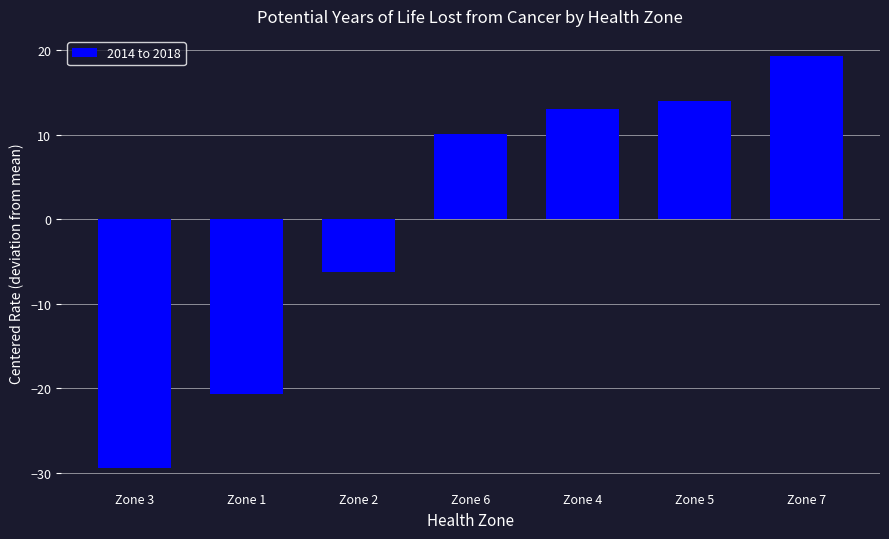

Reading left to right, list all the values displayed in this chart.

Zone 3=-29.4	Zone 1=-20.7	Zone 2=-6.2	Zone 6=10.1	Zone 4=13.0	Zone 5=14.0	Zone 7=19.3